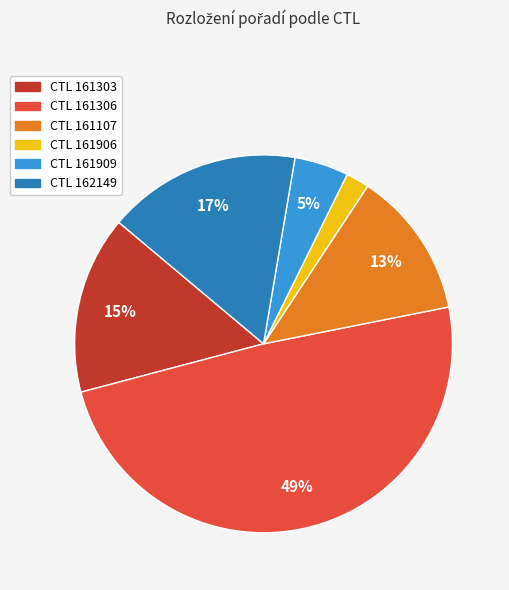

Count the number of slices in the pie.

6